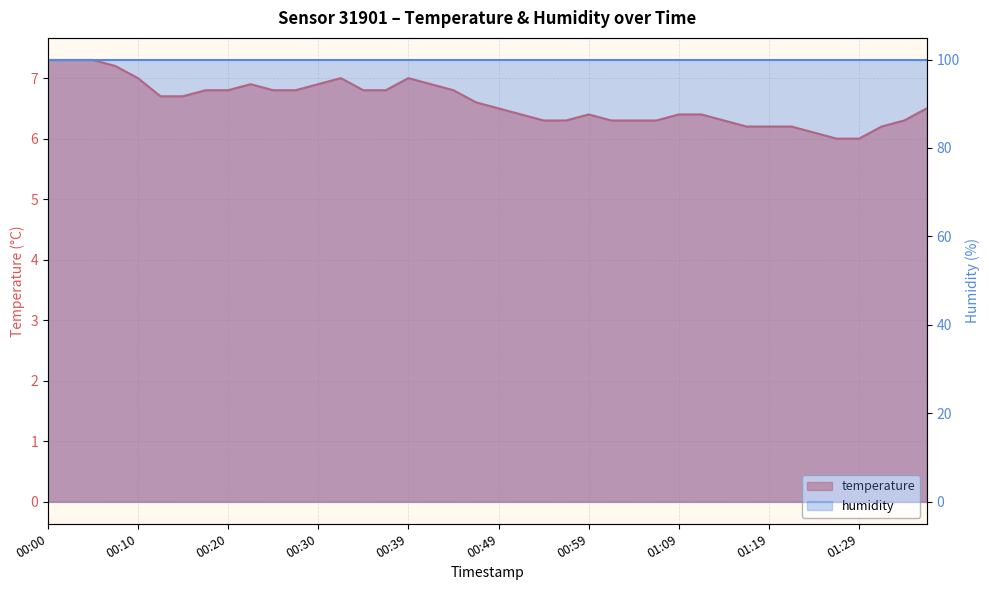

What is the difference between the second highest and minimum values?

1.3